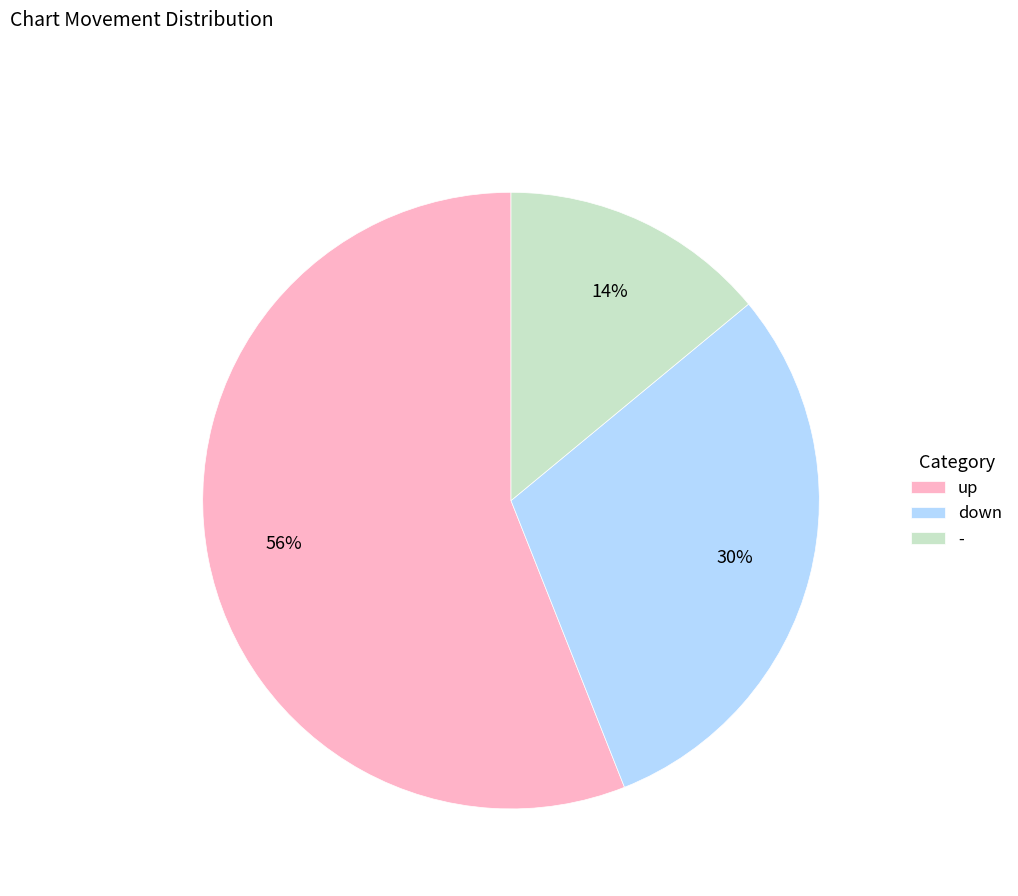

Is it true that up is 56% of the pie?

True